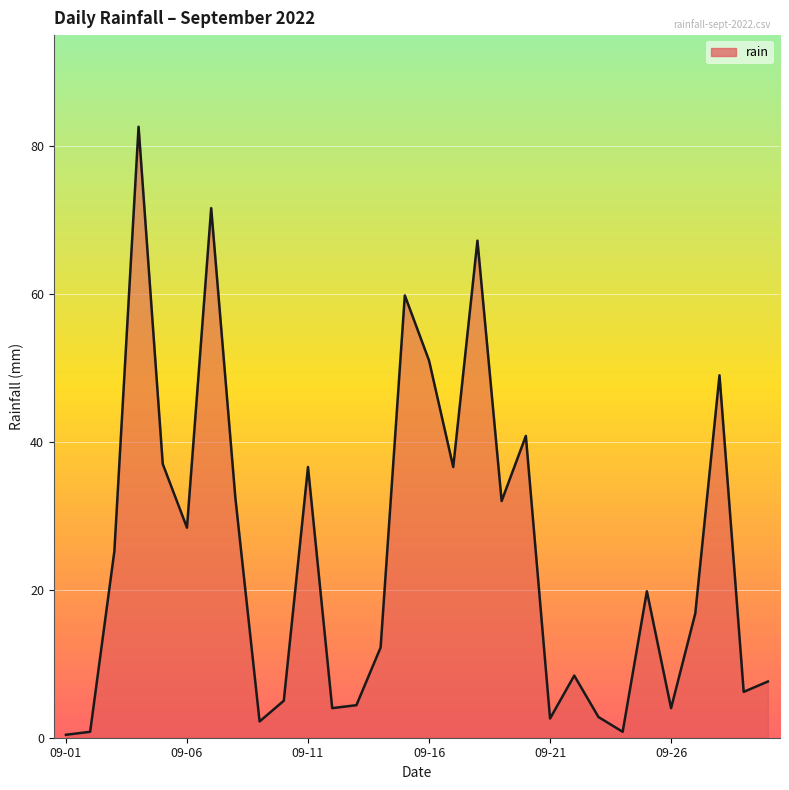

What is the difference between the maximum and minimum values?

82.2